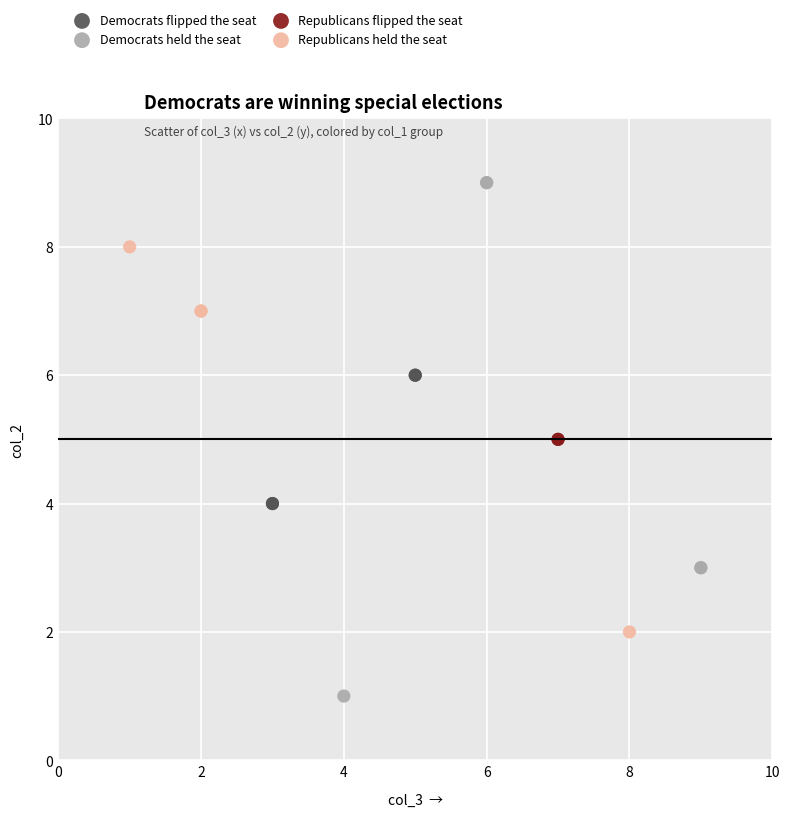

Which series reaches the maximum Y coordinate?

Democrats held the seat